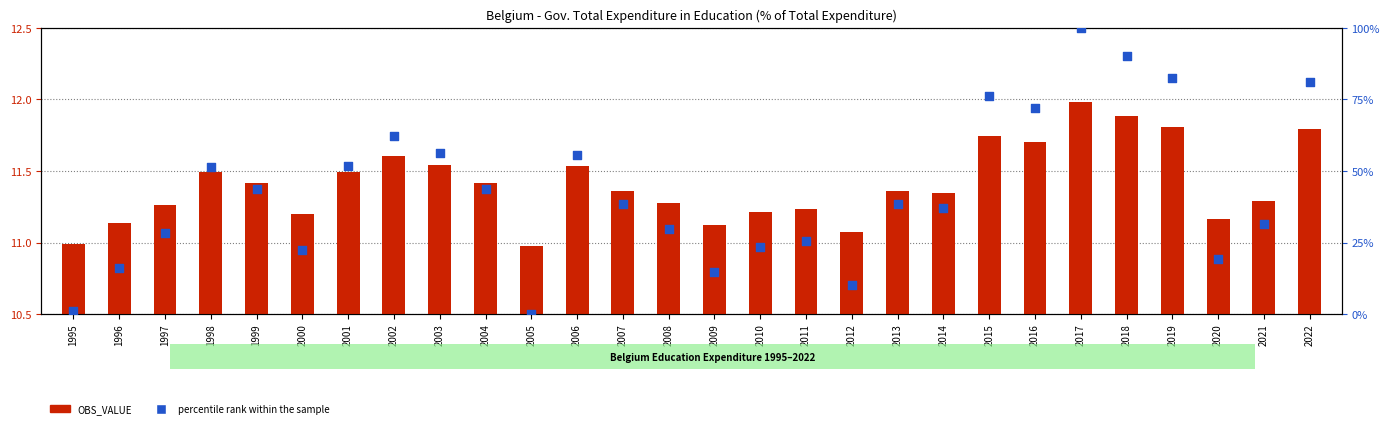

Which series has the largest total across all categories?

percentile rank within the sample